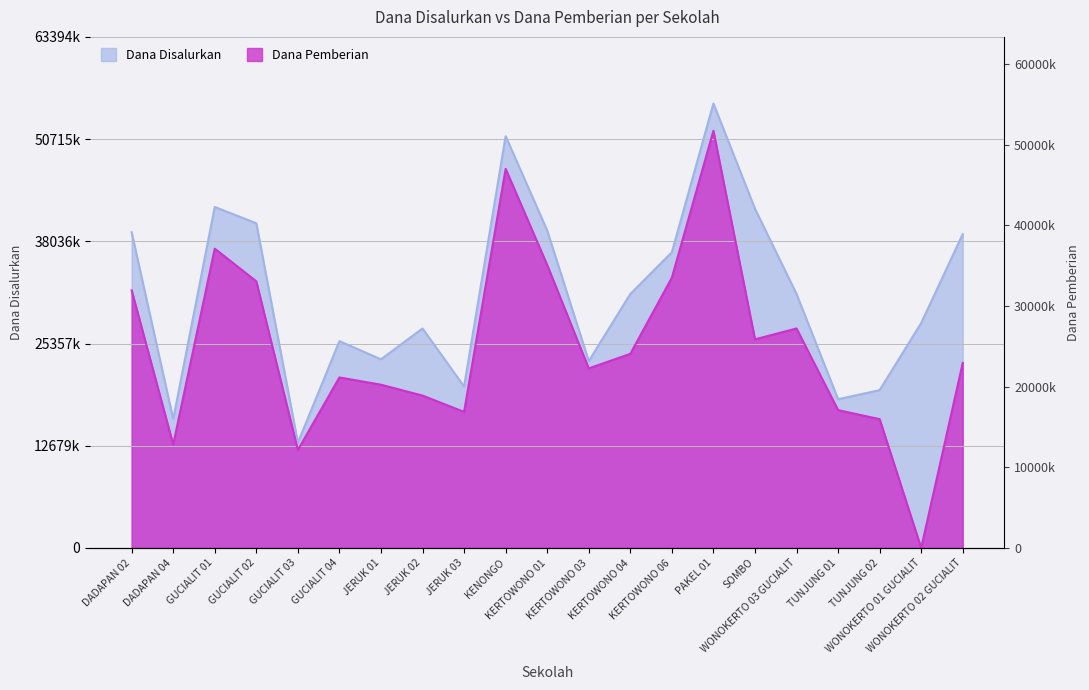

Reading left to right, transcribe all the data shown in this chart.

Dana Disalurkan: 39150000	15975000	42300000	40275000	13050000	25650000	23400000	27225000	20025000	51075000	39375000	23175000	31500000	36675000	55125000	42075000	31500000	18450000	19575000	27900000	38925000
Dana Pemberian: 31950000	12825000	37125000	33075000	12150000	21150000	20250000	18900000	16875000	47025000	35100000	22275000	24075000	33525000	51750000	25875000	27225000	17100000	15975000	0	22950000